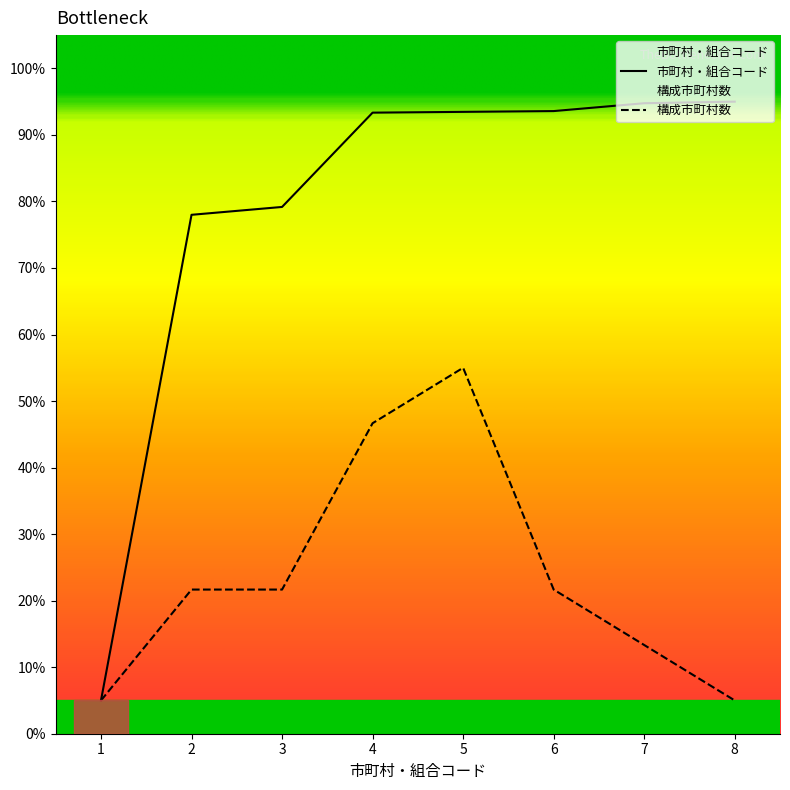

What is the value of the 構成市町村数 point at the 8th from the left?

5.0